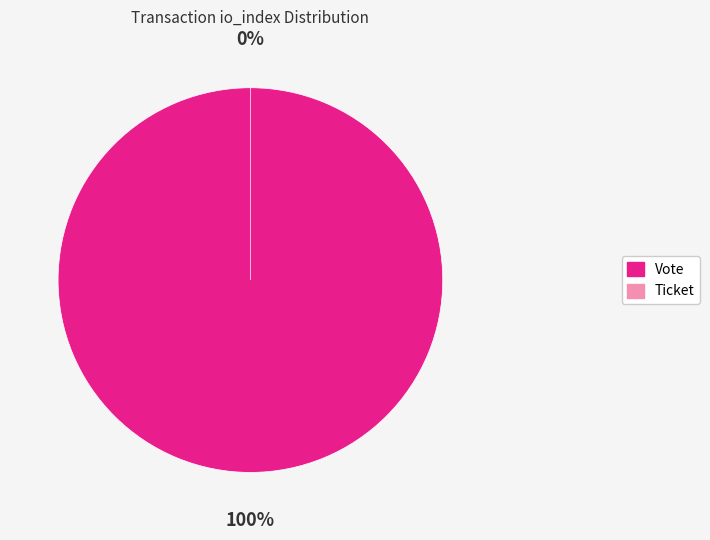

To the nearest percent, what is the combined percentage of Vote and Ticket?

100%